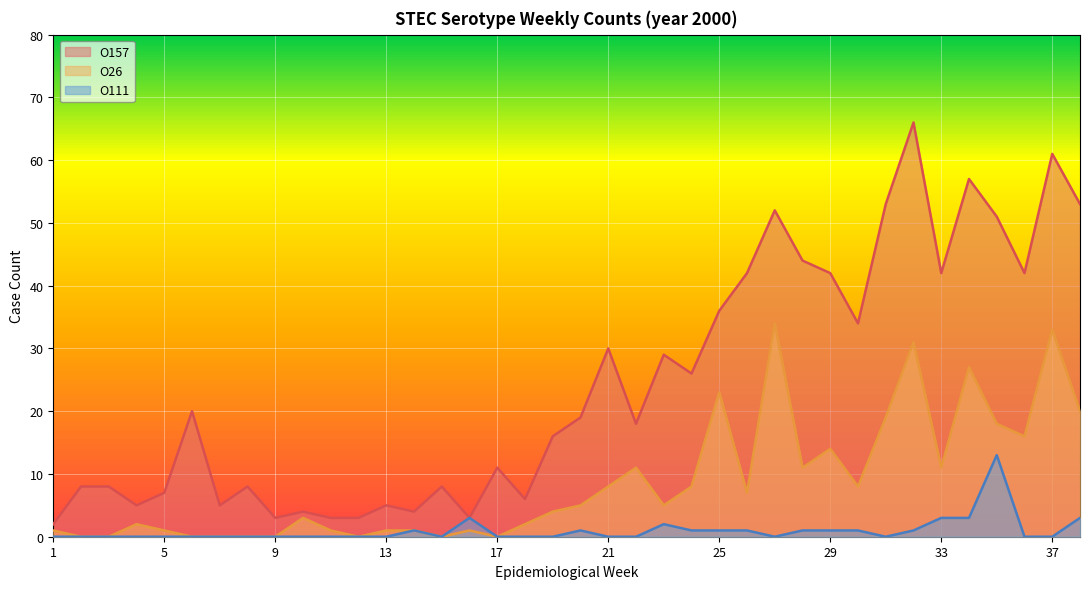

How many distinct data groups are displayed?

3